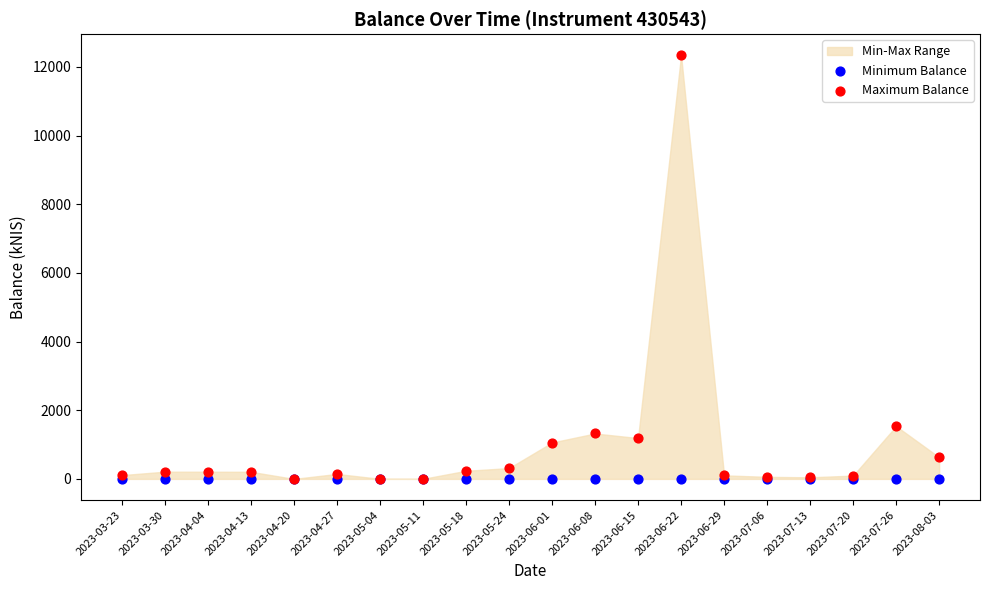

Which series contains the highest Y value?

Maximum Balance